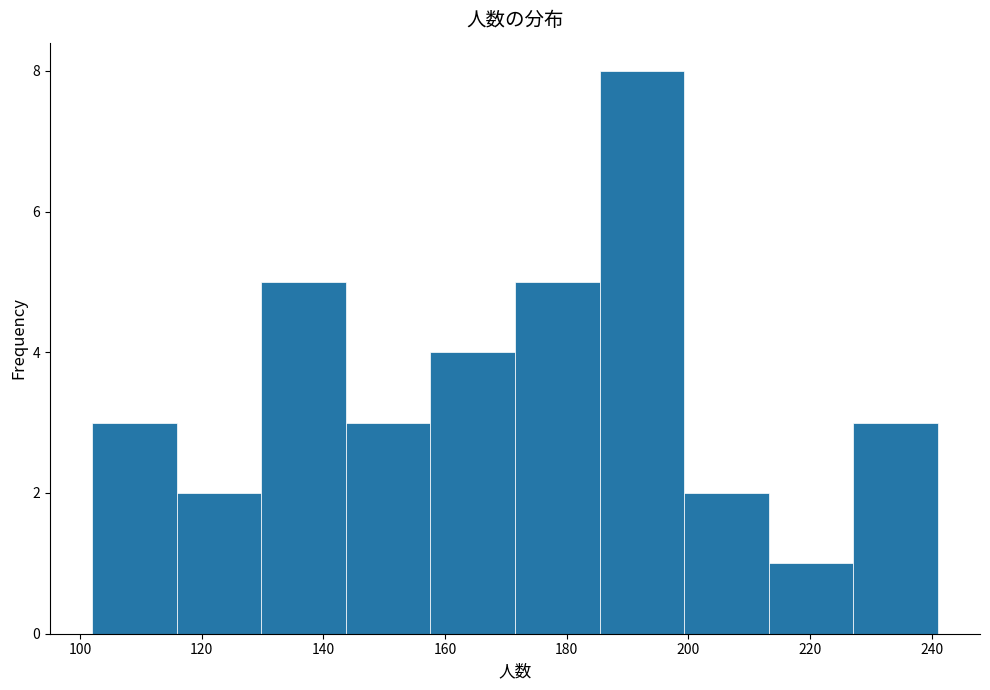

What is the height of the bar covering 228 to 242 on the x-axis? Neither the bar edges nor the heights are printed on the chart, so give them approximately, as read against the axes.

3